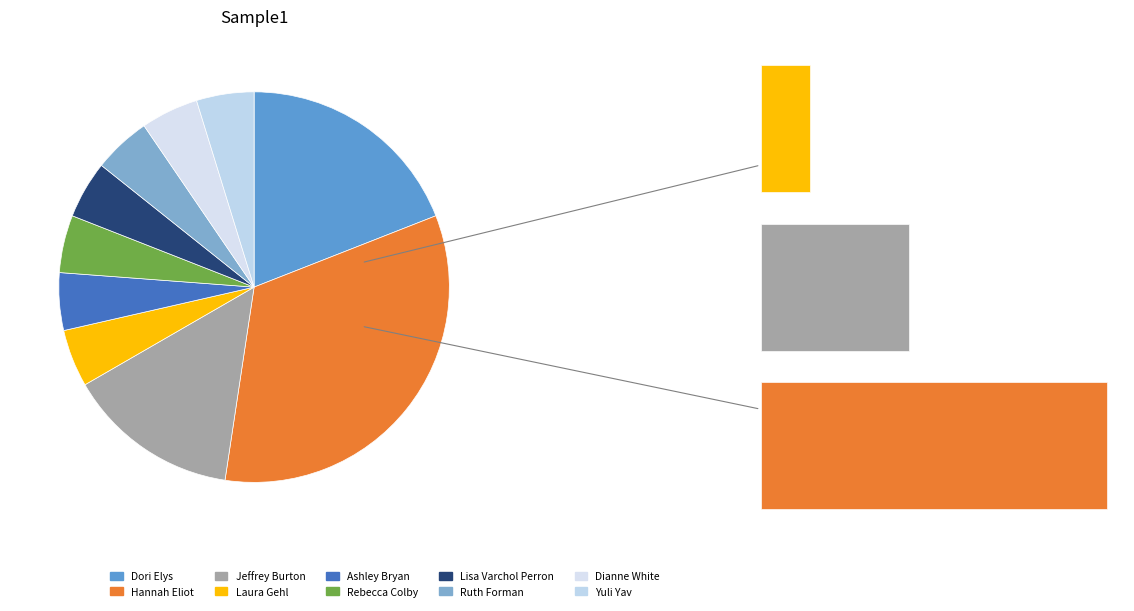

Which category has the smallest portion of the pie?

Laura Gehl